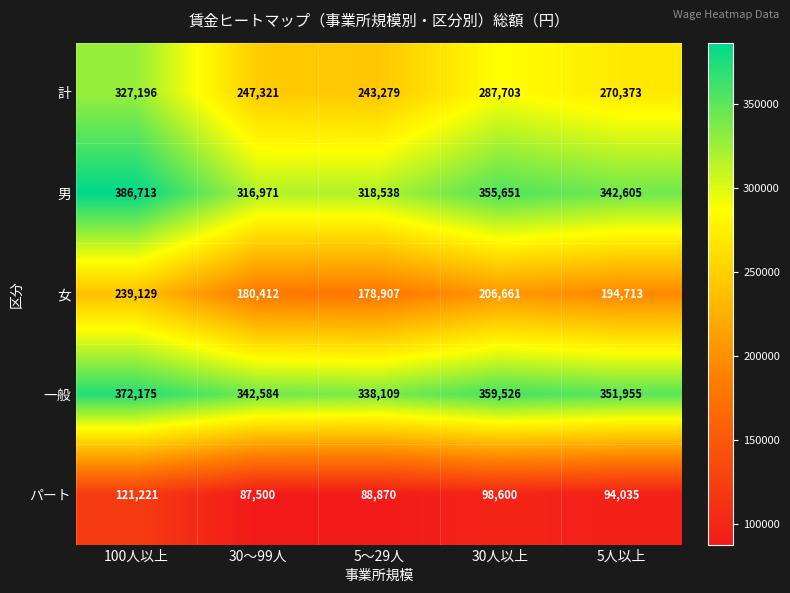

Is it true that 女 equals 300711 at 30～99人?

False